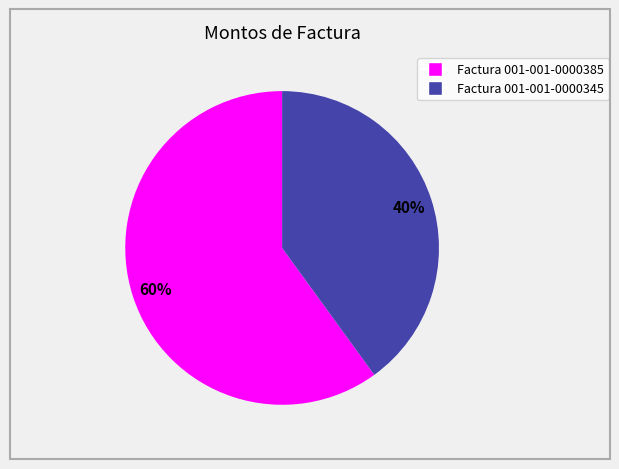

Does Factura 001-001-0000385 account for over 50% of the chart?

Yes